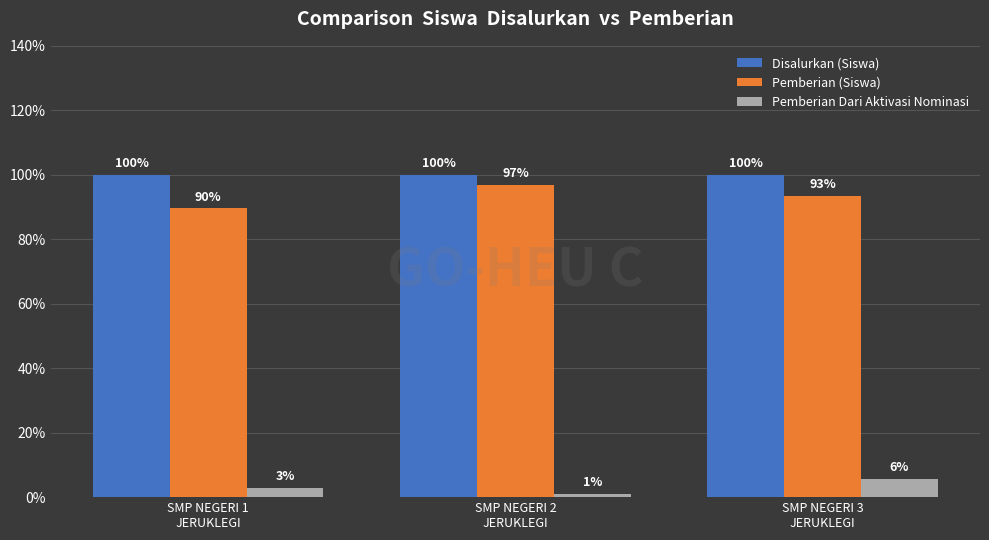

Rank the series by their maximum value, from highest to lowest.

Disalurkan (Siswa), Pemberian (Siswa), Pemberian Dari Aktivasi Nominasi